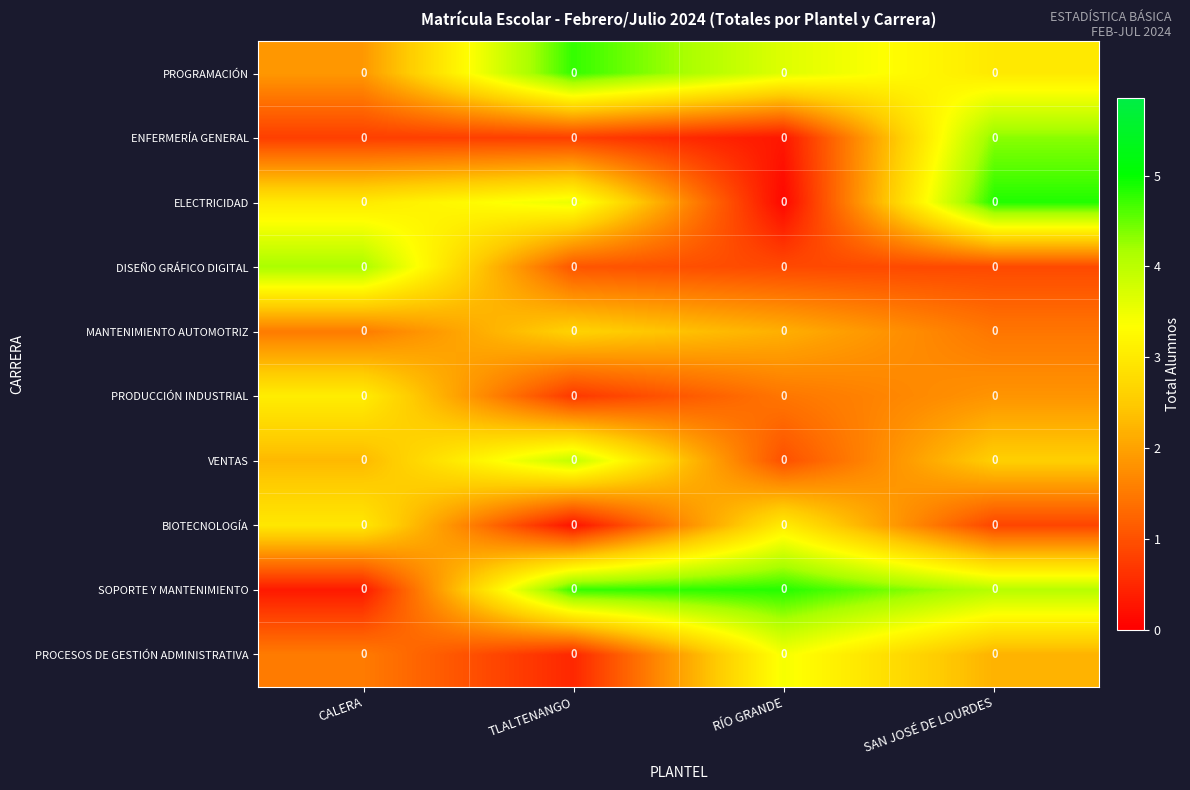

What is the sum of all ELECTRICIDAD values?

11.5